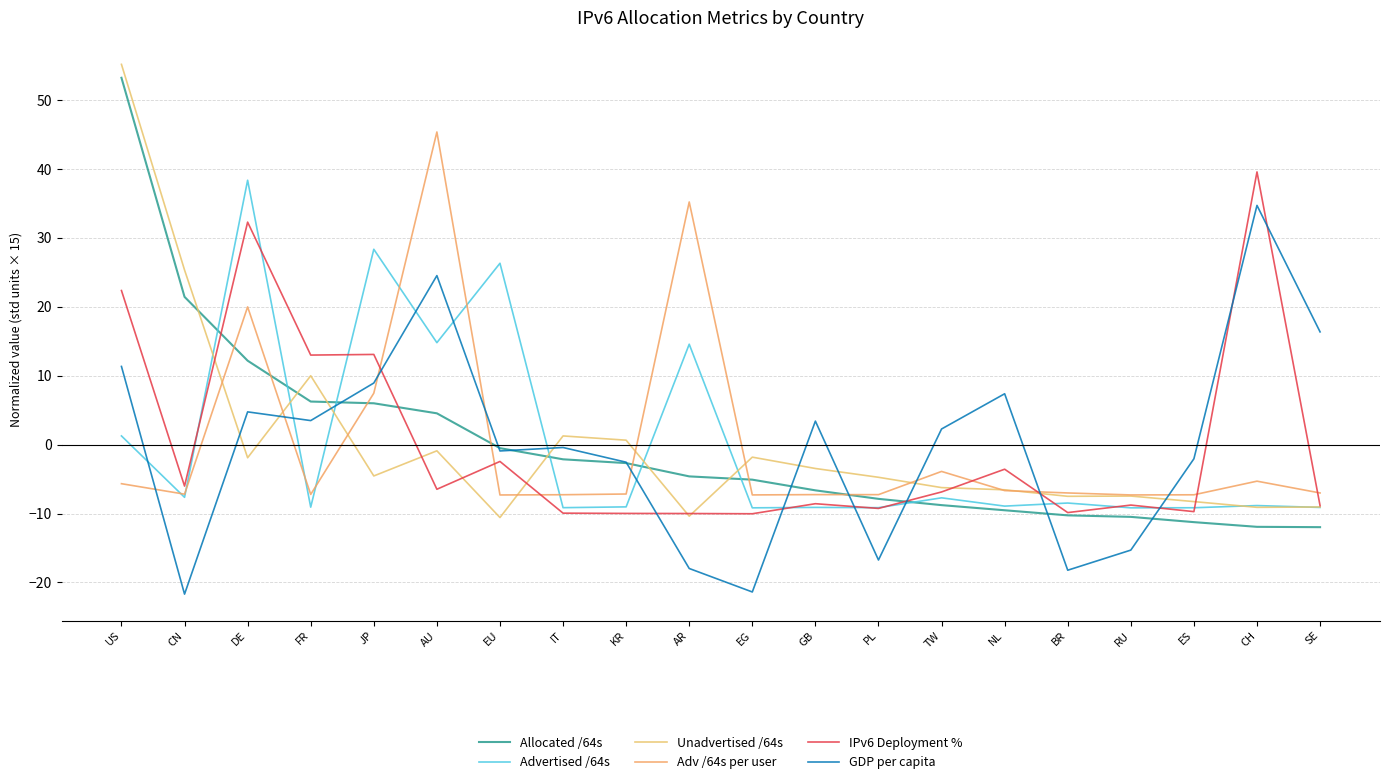

What is the label of the 13th point from the right?

IT